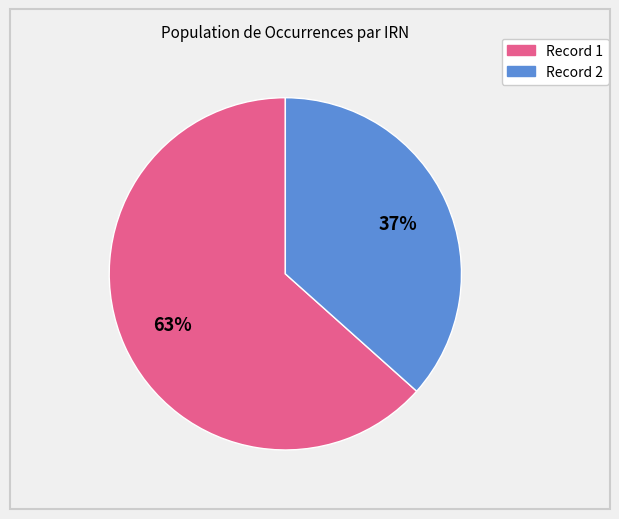

Count the number of slices in the pie.

2